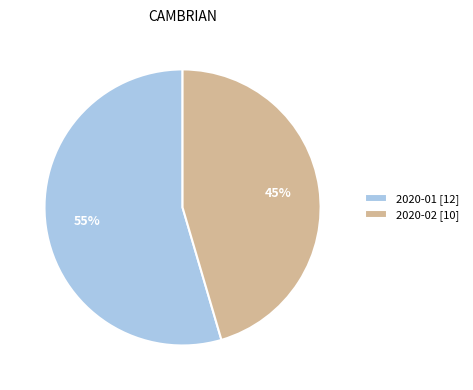

To the nearest percent, what is the combined percentage of 2020-02 [10] and 2020-01 [12]?

100%